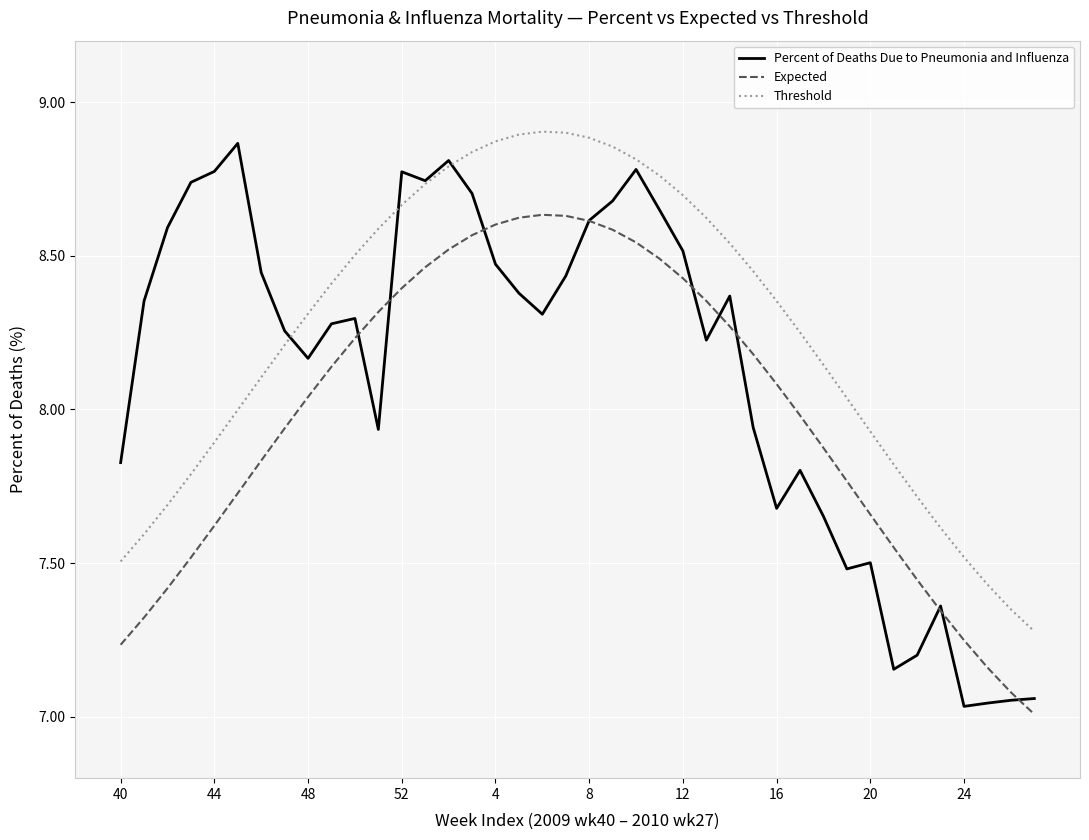

Rank the series by their average value, from highest to lowest.

Threshold, Percent of Deaths Due to Pneumonia and Influenza, Expected